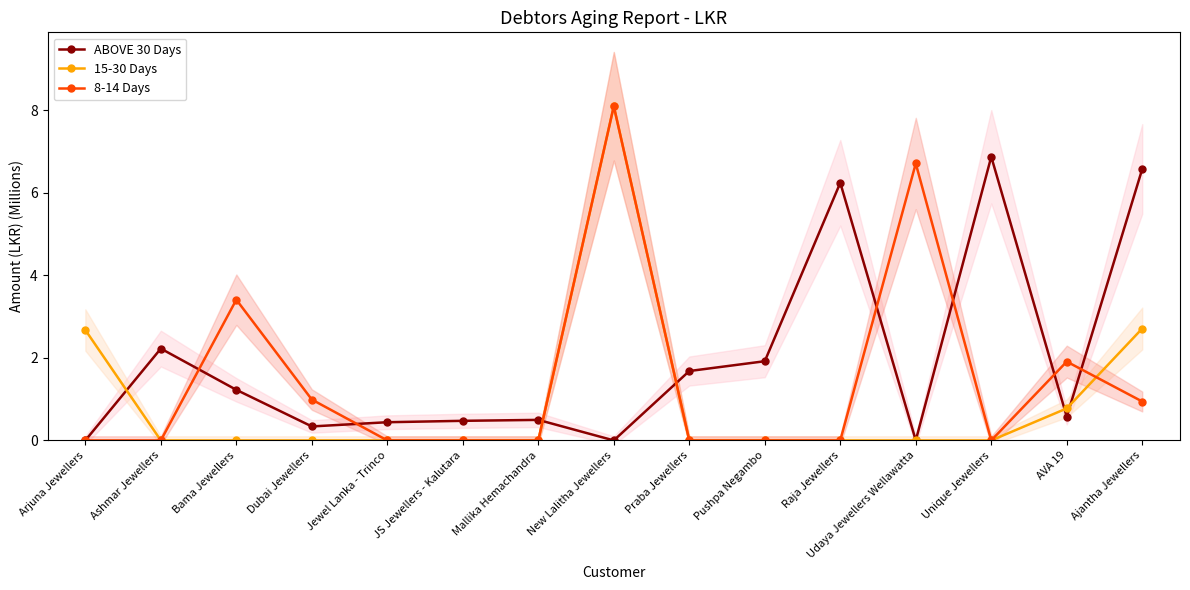

What is the total value across all series at Mallika Hemachandra?

0.5